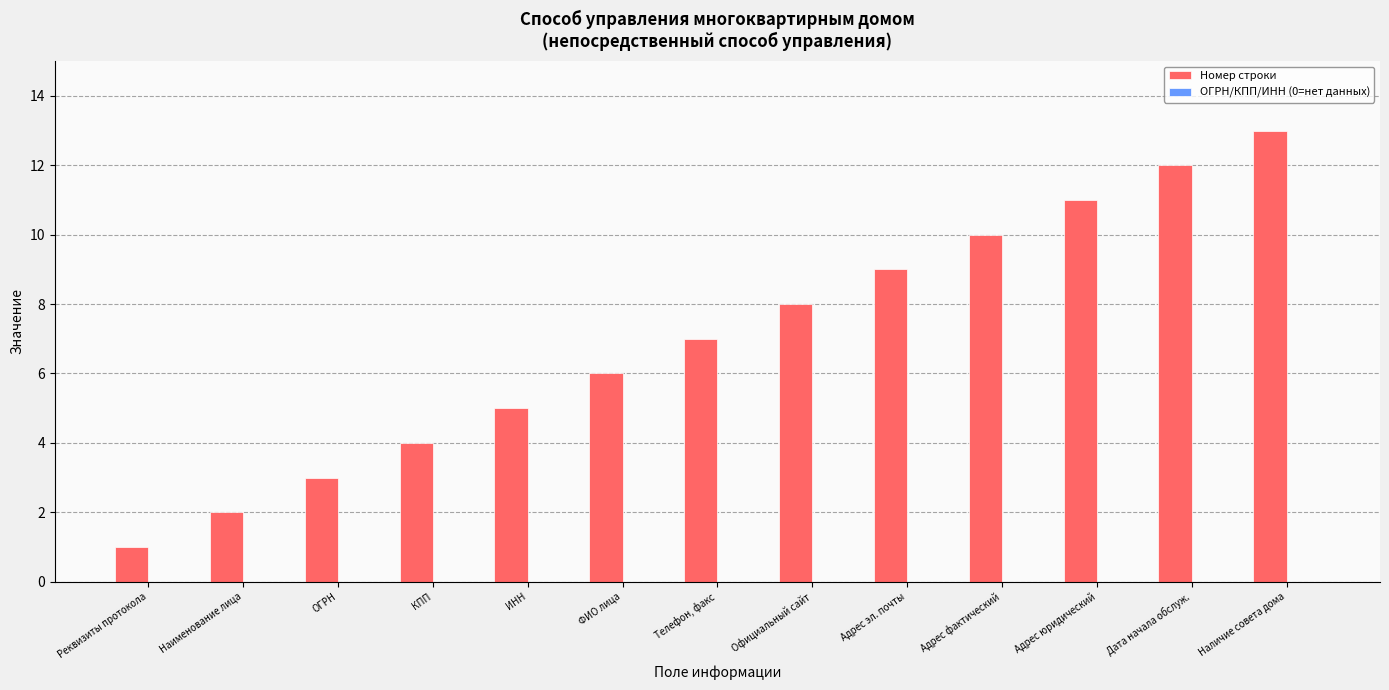

What is the greatest value displayed?

13